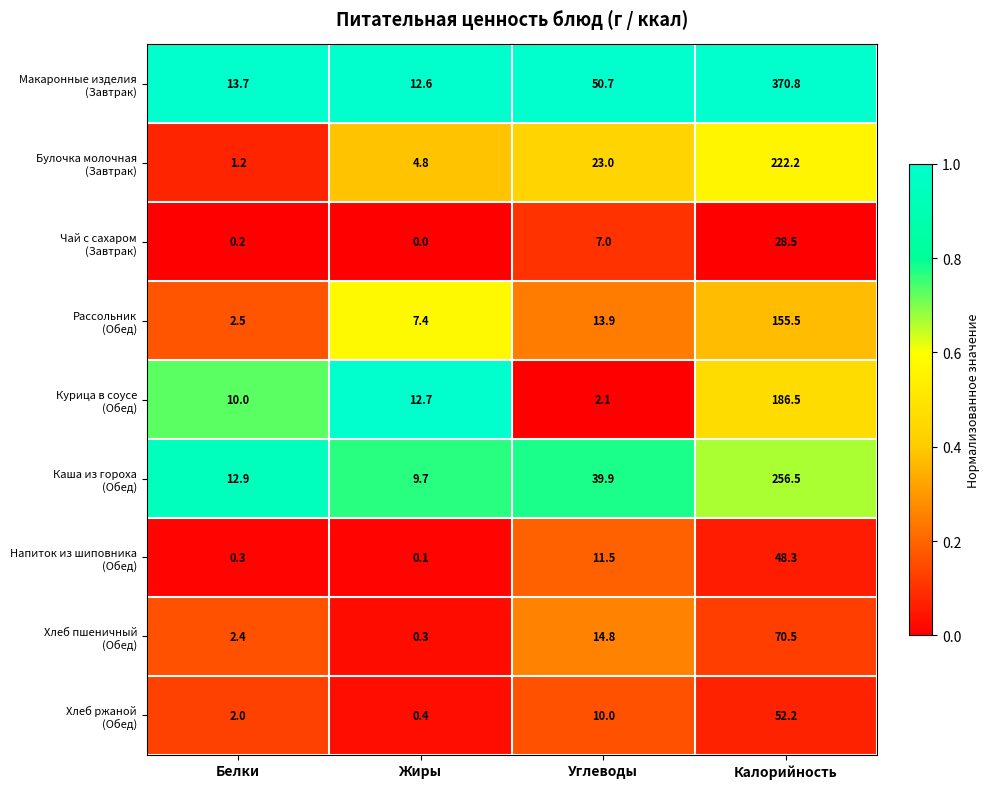

At how many categories does at least one series exceed 0?

4